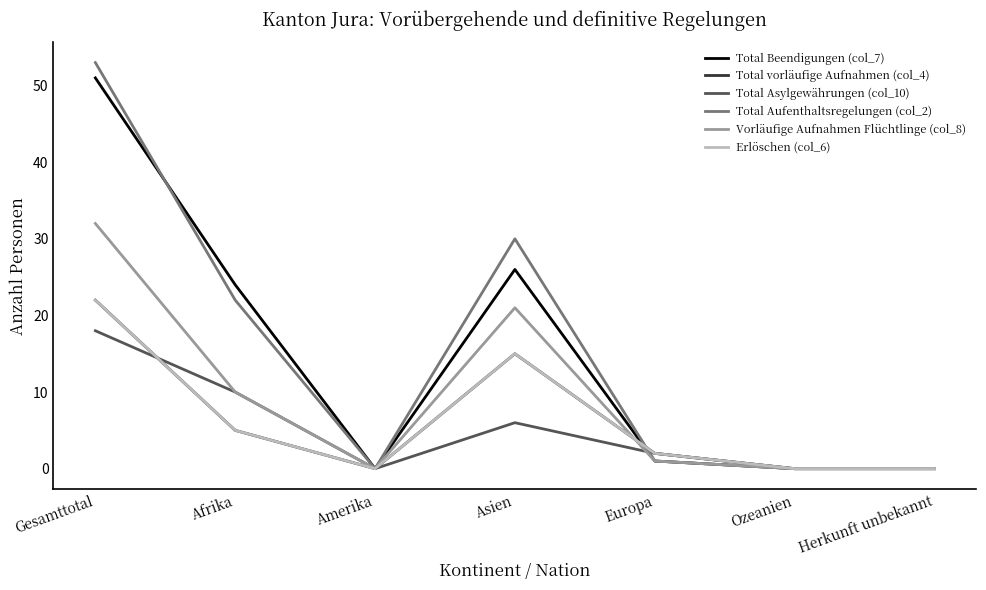

Reading right to left, transcribe all the data shown in this chart.

Total Beendigungen (col_7): 0	0	1	26	0	24	51
Total vorläufige Aufnahmen (col_4): 0	0	2	15	0	5	22
Total Asylgewährungen (col_10): 0	0	2	6	0	10	18
Total Aufenthaltsregelungen (col_2): 0	0	1	30	0	22	53
Vorläufige Aufnahmen Flüchtlinge (col_8): 0	0	1	21	0	10	32
Erlöschen (col_6): 0	0	2	15	0	5	22